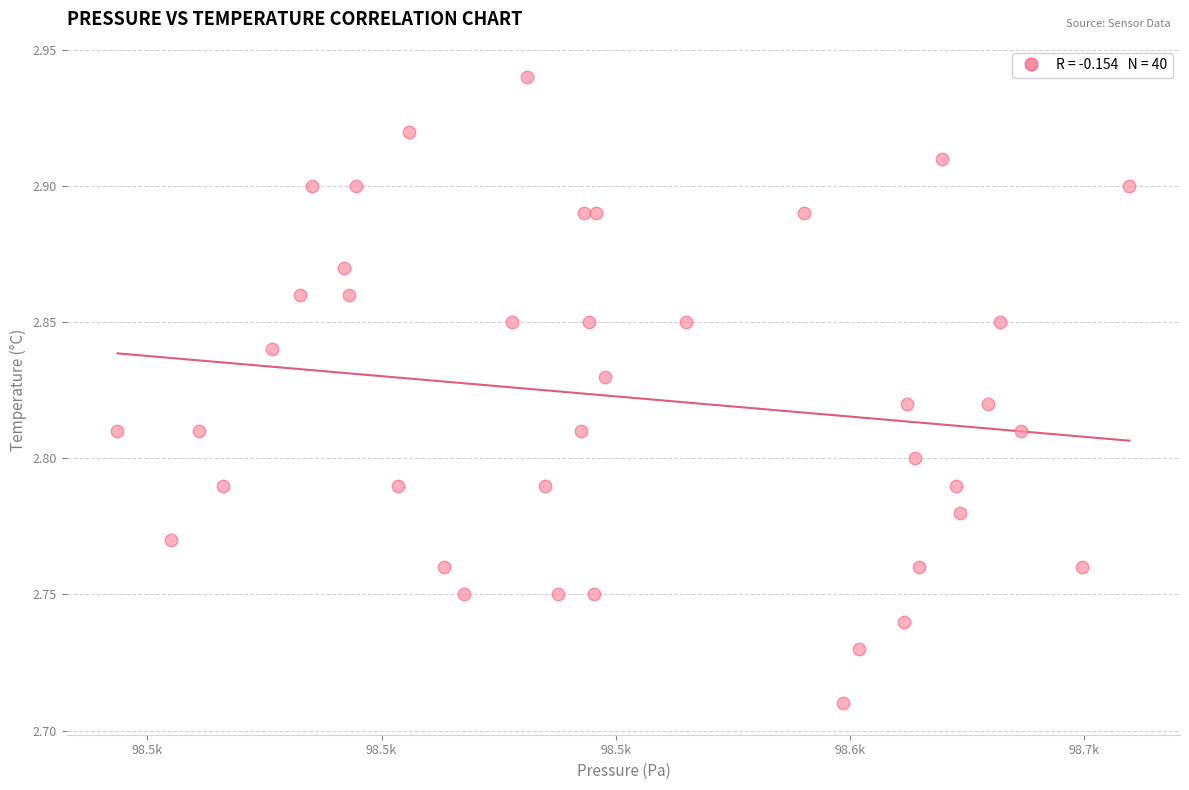

What is the range of X values (max minus min)?

216.0